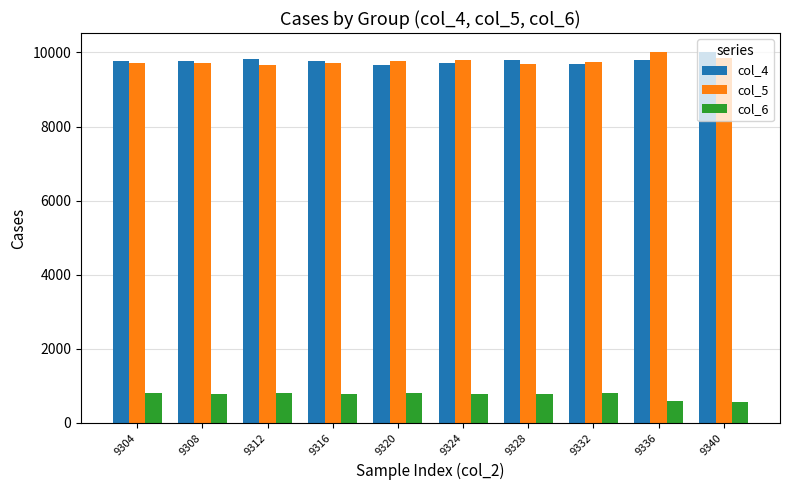

The value of col_4 at 9316 is 4691. True or false?

False